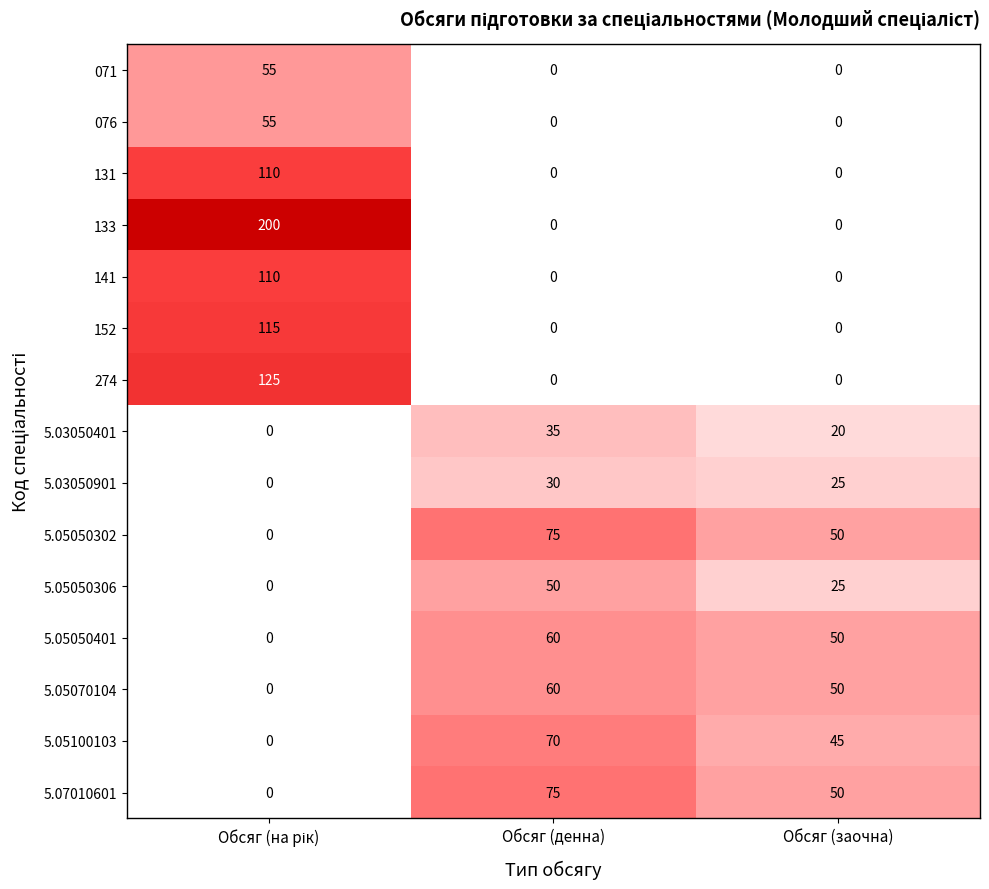

What is the average value of the 071 series?

18